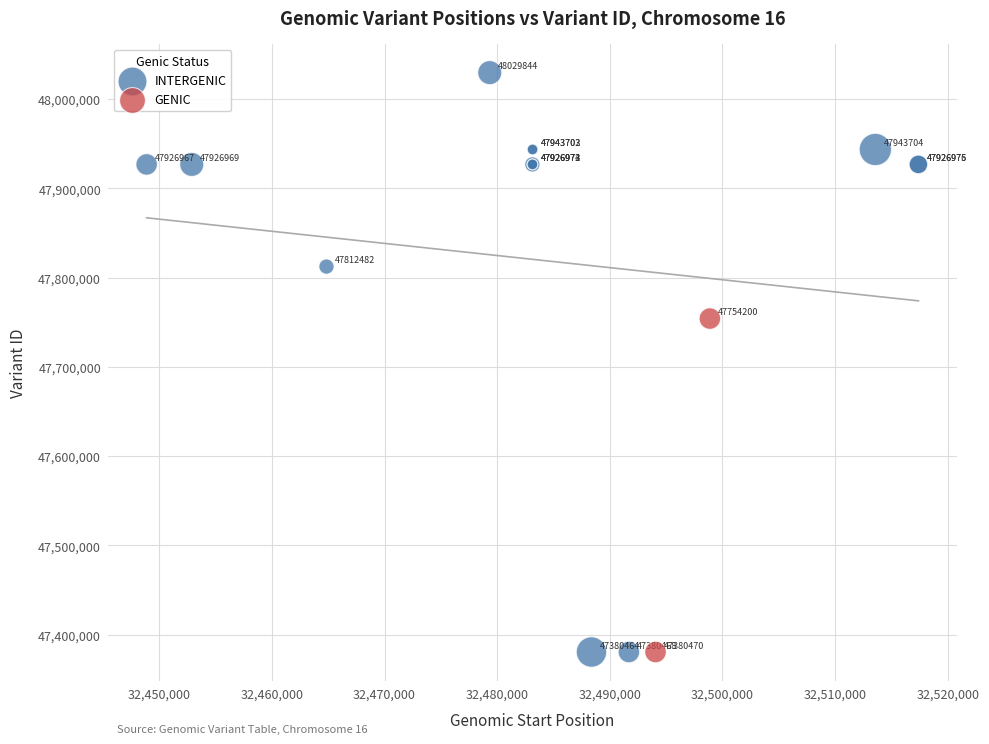

What are all the series names shown in the legend?

INTERGENIC, GENIC